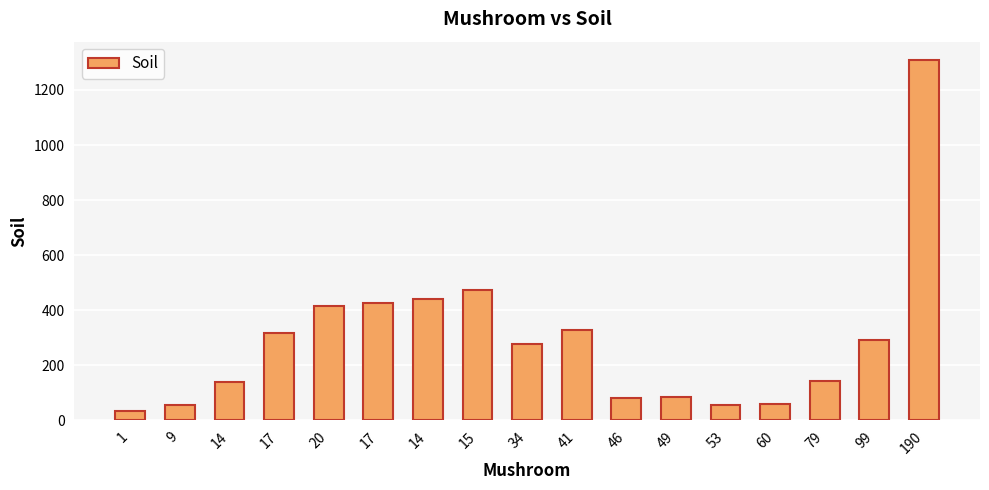

The value at 60 is 60. True or false?

True